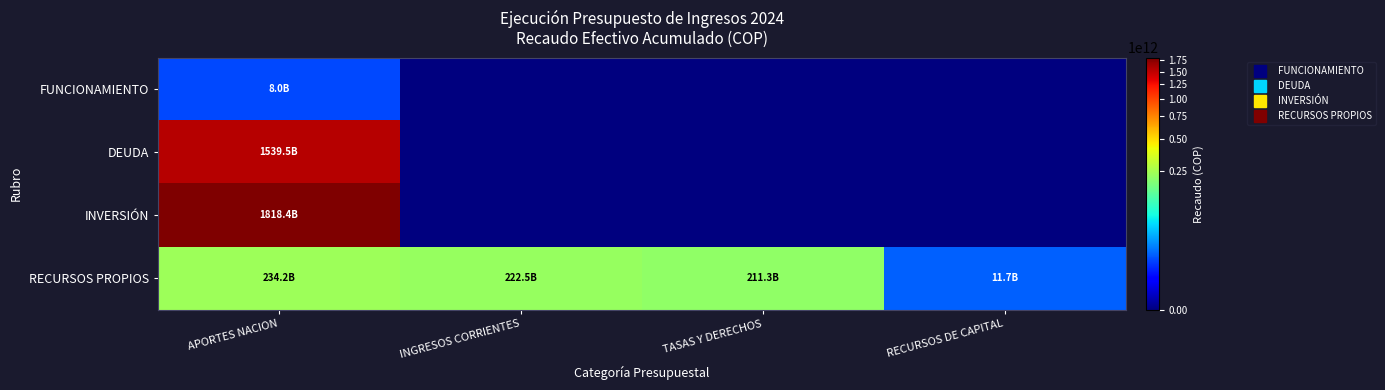

Which series has the widest spread of values?

INVERSIÓN